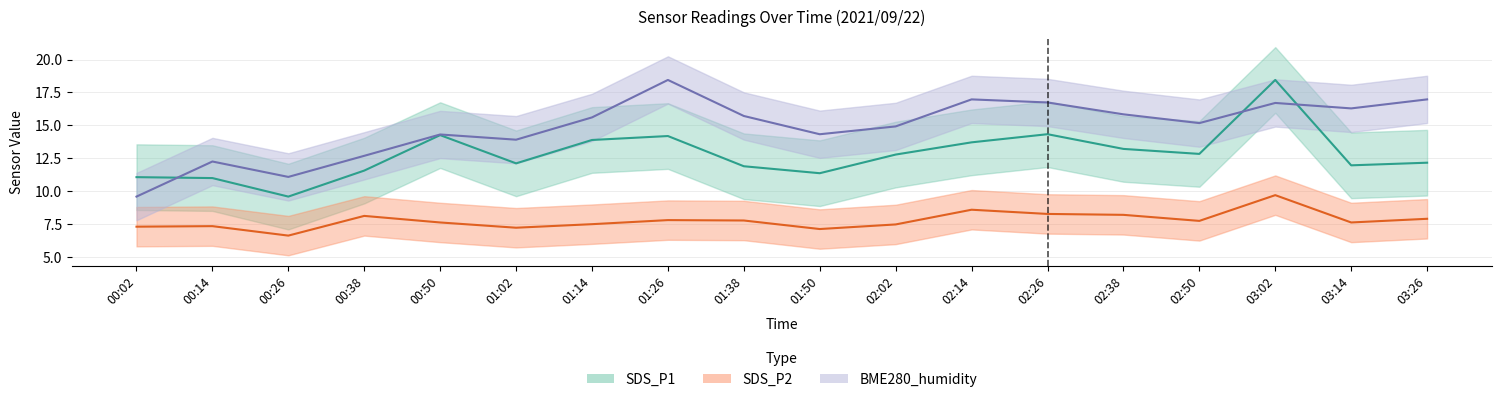

True or false: SDS_P2 and BME280_humidity intersect in this chart.

False